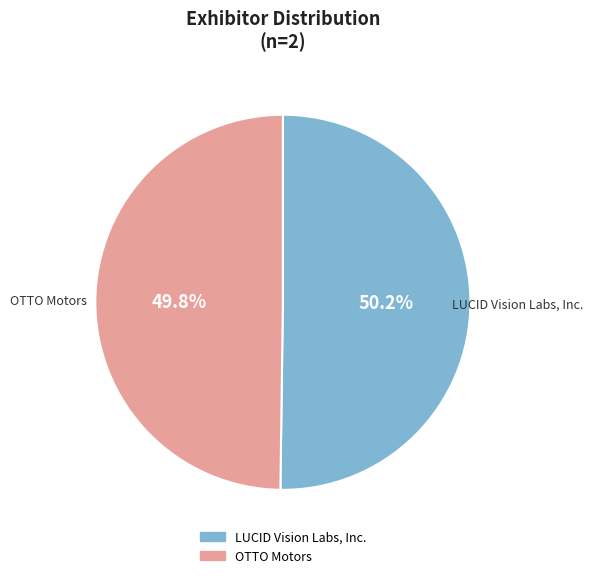

How many slices are in this pie chart?

2